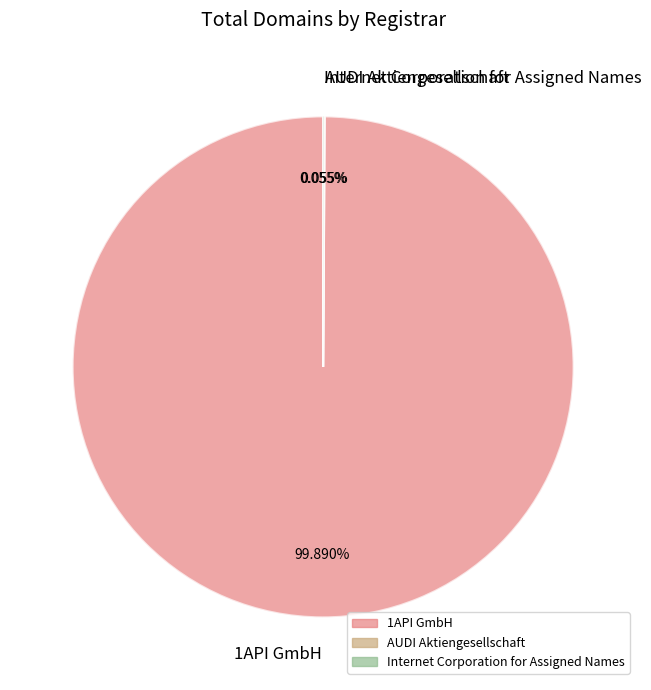

The 1API GmbH slice represents 100% of the pie. True or false?

True